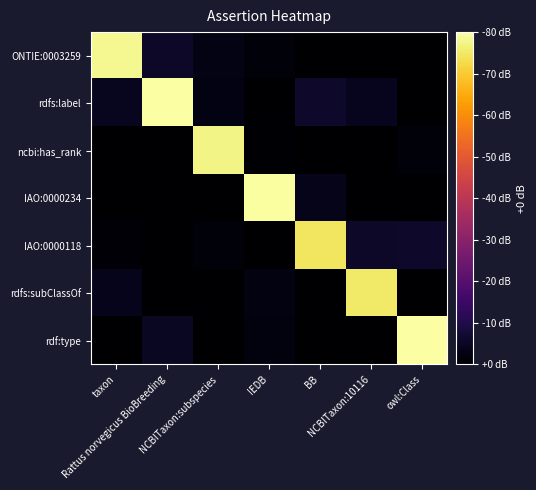

Reading left to right, list all the values displayed in this chart.

ONTIE:0003259: taxon=1.0	Rattus norvegicus BioBreeding=0.1	NCBITaxon:subspecies=0.0	IEDB=0.0	BB=0.0	NCBITaxon:10116=0.0	owl:Class=0.0
rdfs:label: taxon=0.1	Rattus norvegicus BioBreeding=1.0	NCBITaxon:subspecies=0.0	IEDB=0.0	BB=0.1	NCBITaxon:10116=0.1	owl:Class=0.0
ncbi:has_rank: taxon=0.0	Rattus norvegicus BioBreeding=0.0	NCBITaxon:subspecies=1.0	IEDB=0.0	BB=0.0	NCBITaxon:10116=0.0	owl:Class=0.0
IAO:0000234: taxon=0.0	Rattus norvegicus BioBreeding=0.0	NCBITaxon:subspecies=0.0	IEDB=1.0	BB=0.0	NCBITaxon:10116=0.0	owl:Class=0.0
IAO:0000118: taxon=0.0	Rattus norvegicus BioBreeding=0.0	NCBITaxon:subspecies=0.0	IEDB=0.0	BB=0.9	NCBITaxon:10116=0.1	owl:Class=0.1
rdfs:subClassOf: taxon=0.0	Rattus norvegicus BioBreeding=0.0	NCBITaxon:subspecies=0.0	IEDB=0.0	BB=0.0	NCBITaxon:10116=0.9	owl:Class=0.0
rdf:type: taxon=0.0	Rattus norvegicus BioBreeding=0.1	NCBITaxon:subspecies=0.0	IEDB=0.0	BB=0.0	NCBITaxon:10116=0.0	owl:Class=1.0